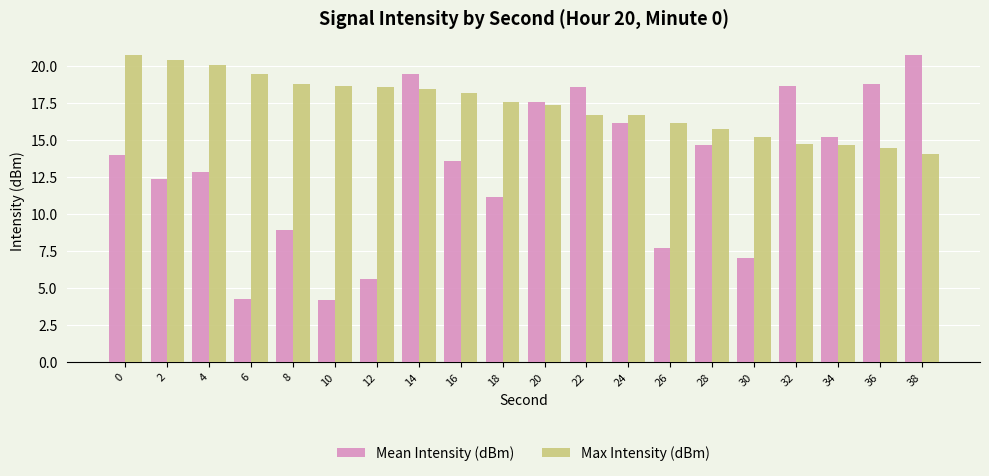

What is the lowest value of the Max Intensity (dBm) series?

14.1